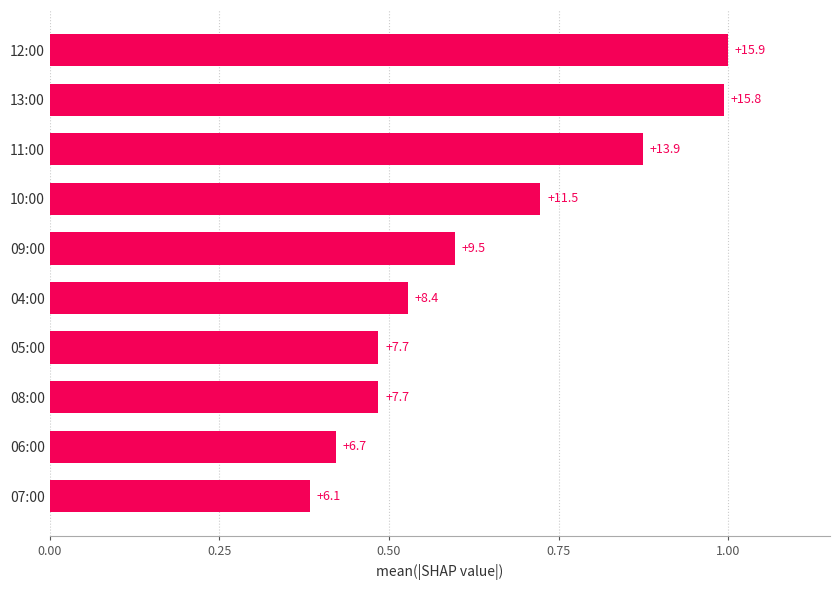

Does the chart contain stacked bars?

No